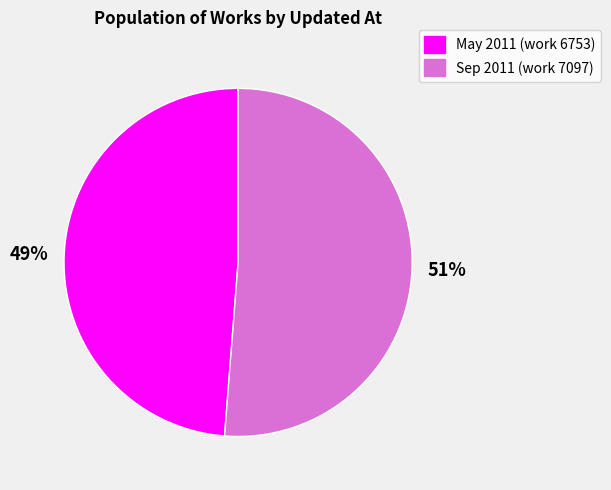

Rank the categories by value from lowest to highest.

May 2011 (work 6753), Sep 2011 (work 7097)